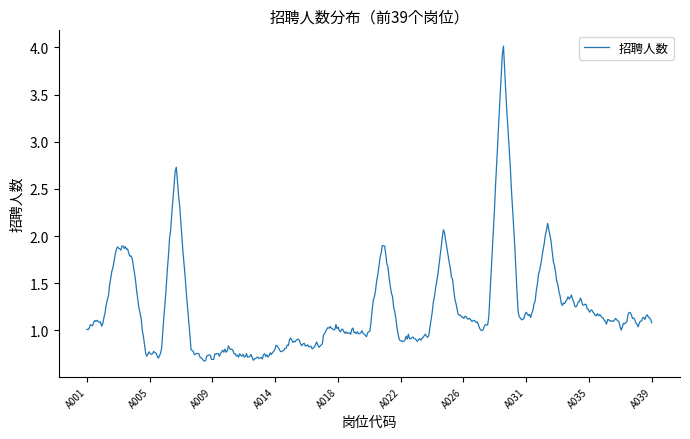

What is the difference between the maximum and minimum values?

3.3